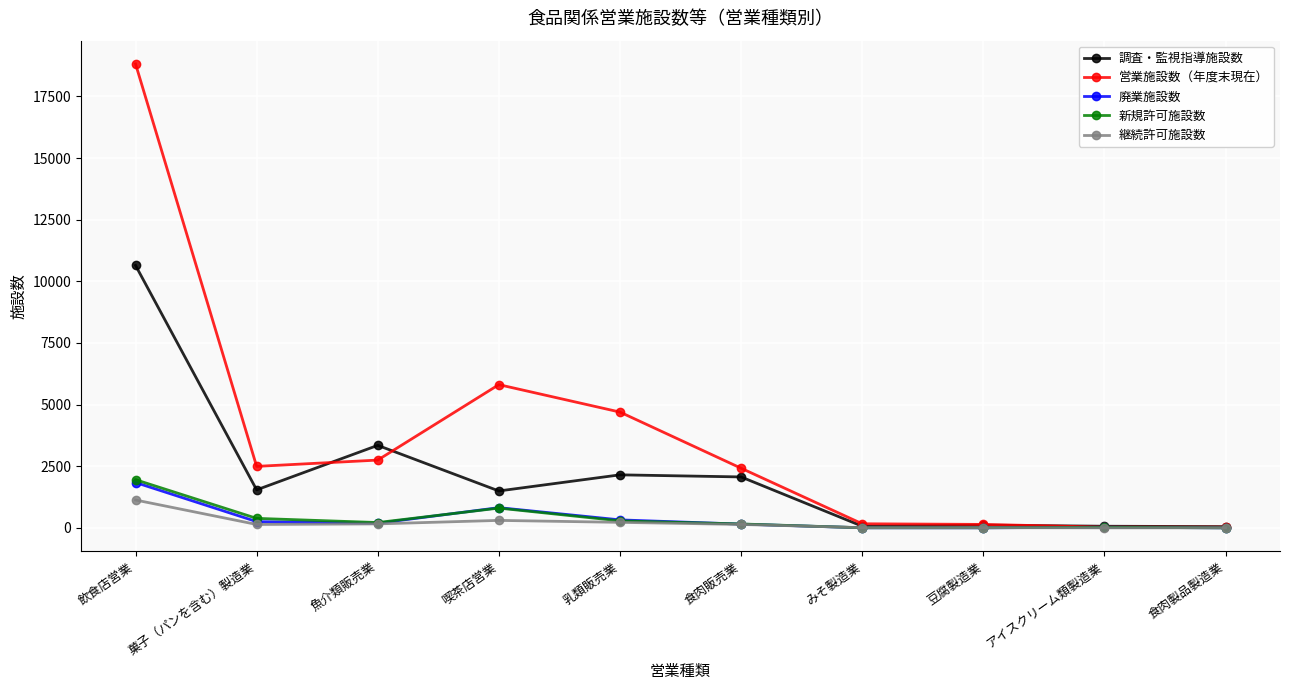

What is the label of the 2nd point from the right?

アイスクリーム類製造業